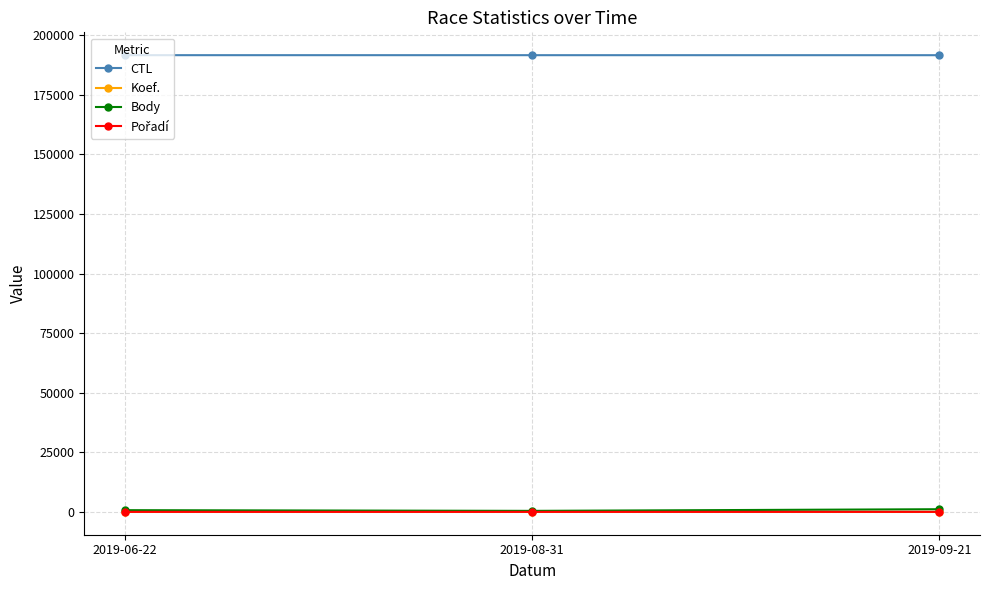

What is the label of the 2nd point from the right?

2019-08-31